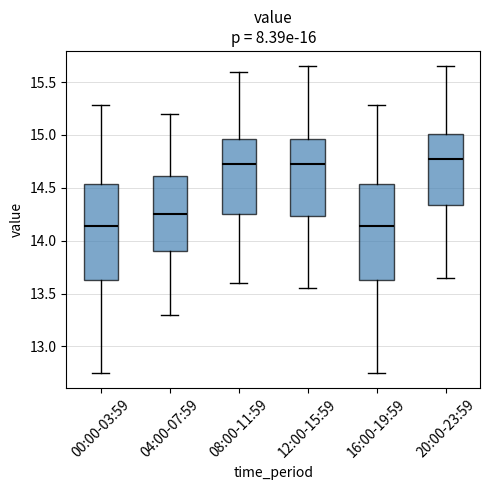

Reading left to right, read every box against the y-axis: the position of its median line, the range the box covers, and the ends of its whiskers. The values are not printed on the chart, so give them approximately, as read against the axis.

00:00-03:59: median 14.15, box 13.65 to 14.55, whiskers 12.75 to 15.30
04:00-07:59: median 14.25, box 13.90 to 14.60, whiskers 13.30 to 15.20
08:00-11:59: median 14.75, box 14.25 to 14.95, whiskers 13.60 to 15.60
12:00-15:59: median 14.75, box 14.25 to 14.95, whiskers 13.55 to 15.65
16:00-19:59: median 14.15, box 13.65 to 14.55, whiskers 12.75 to 15.30
20:00-23:59: median 14.80, box 14.35 to 15.00, whiskers 13.65 to 15.65